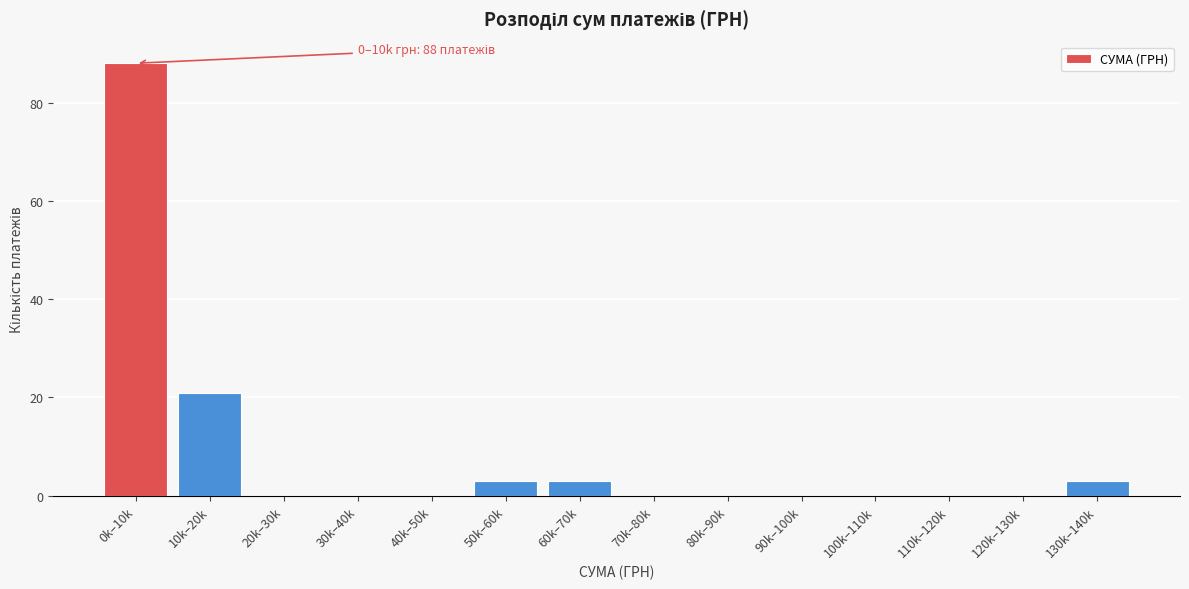

Reading left to right, list all the values displayed in this chart.

0k–10k=88	10k–20k=21	20k–30k=0	30k–40k=0	40k–50k=0	50k–60k=3	60k–70k=3	70k–80k=0	80k–90k=0	90k–100k=0	100k–110k=0	110k–120k=0	120k–130k=0	130k–140k=3